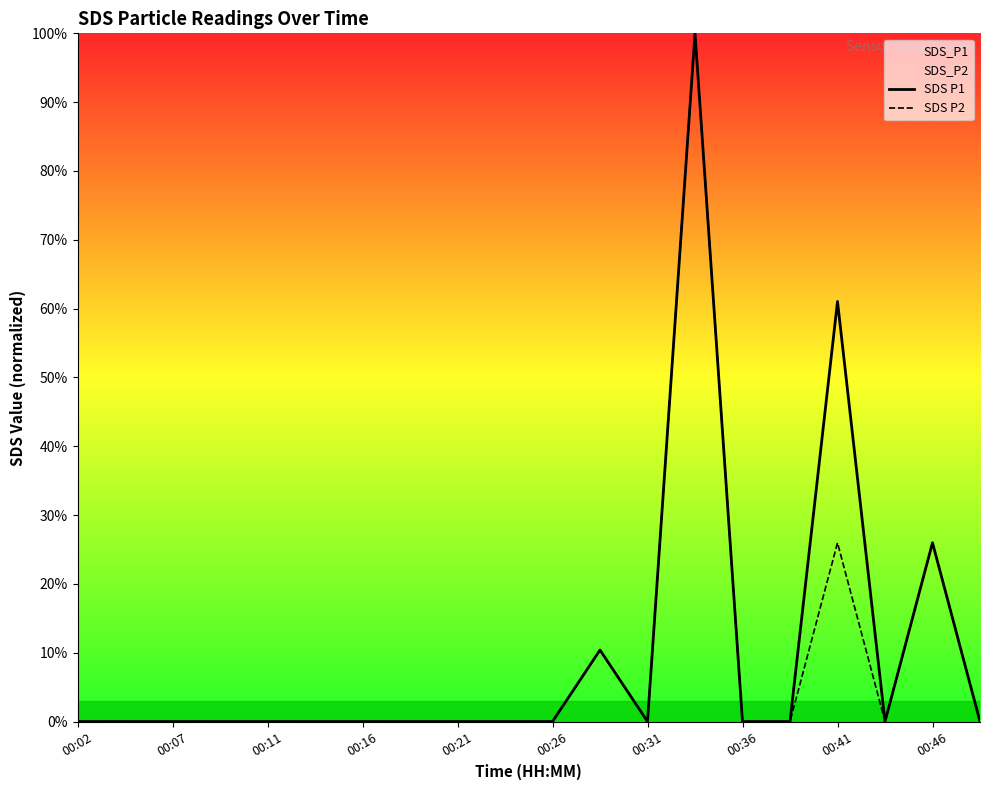

How many interior local peaks does the SDS P2 series have?

4